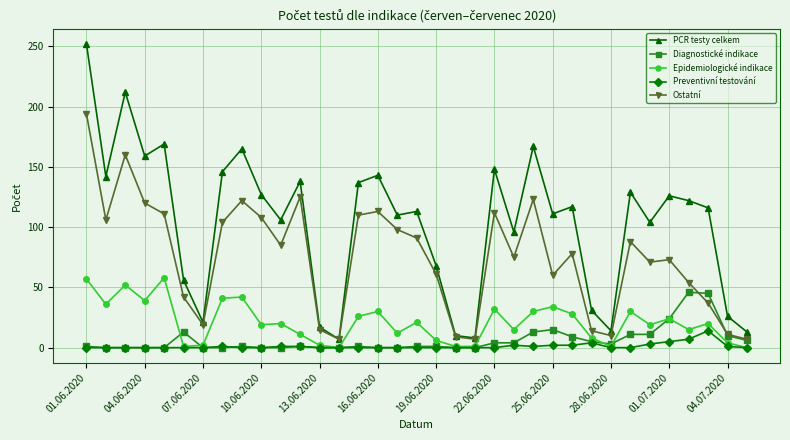

How many lines are shown in the chart?

5